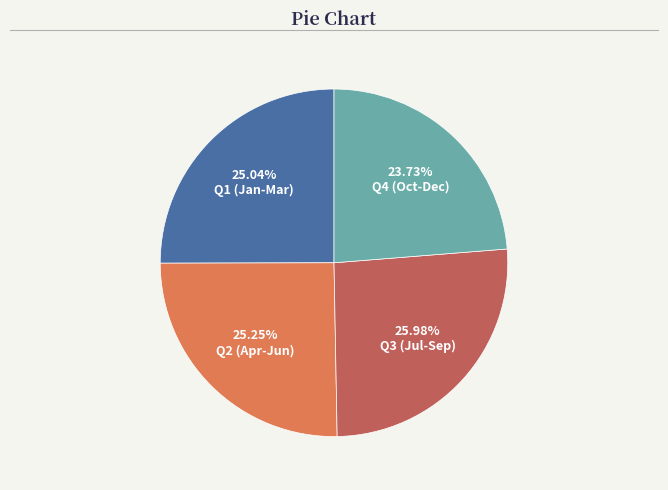

Is there a majority slice in this chart?

No